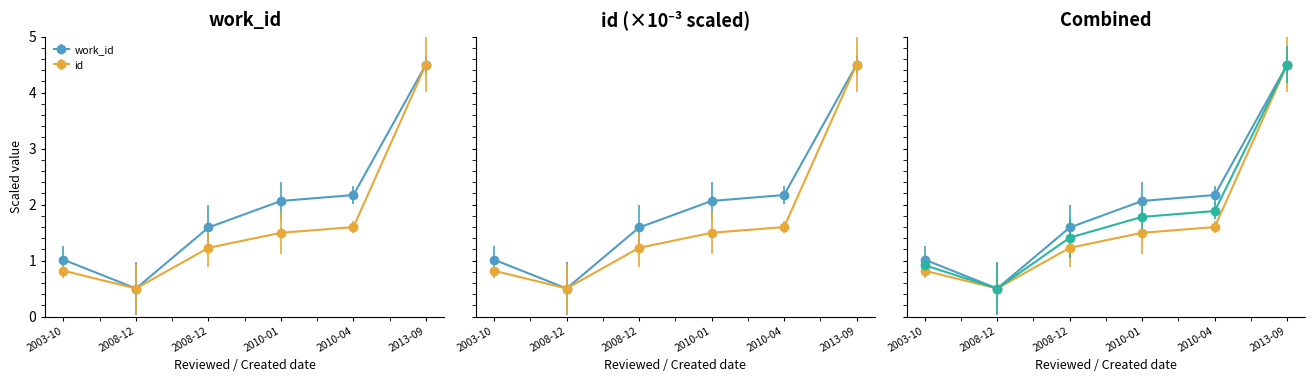

What are all the series names shown in the legend?

work_id, id